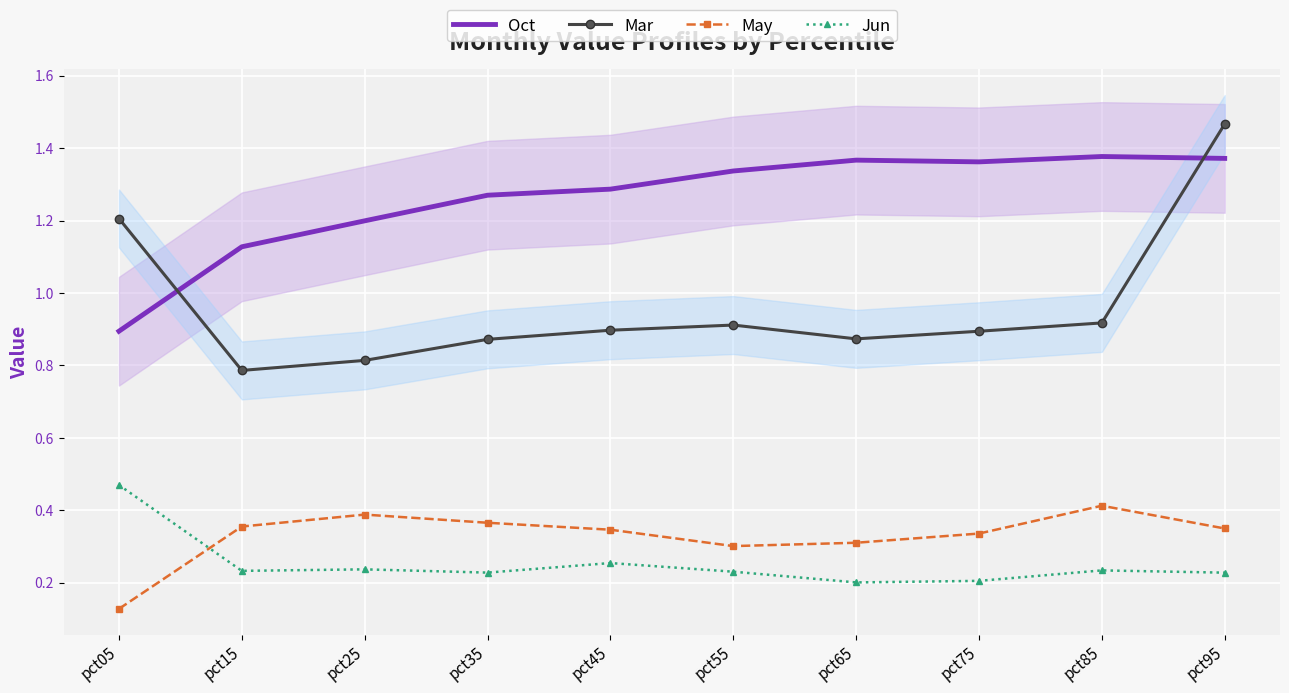

What are all the series names shown in the legend?

Oct, Mar, May, Jun